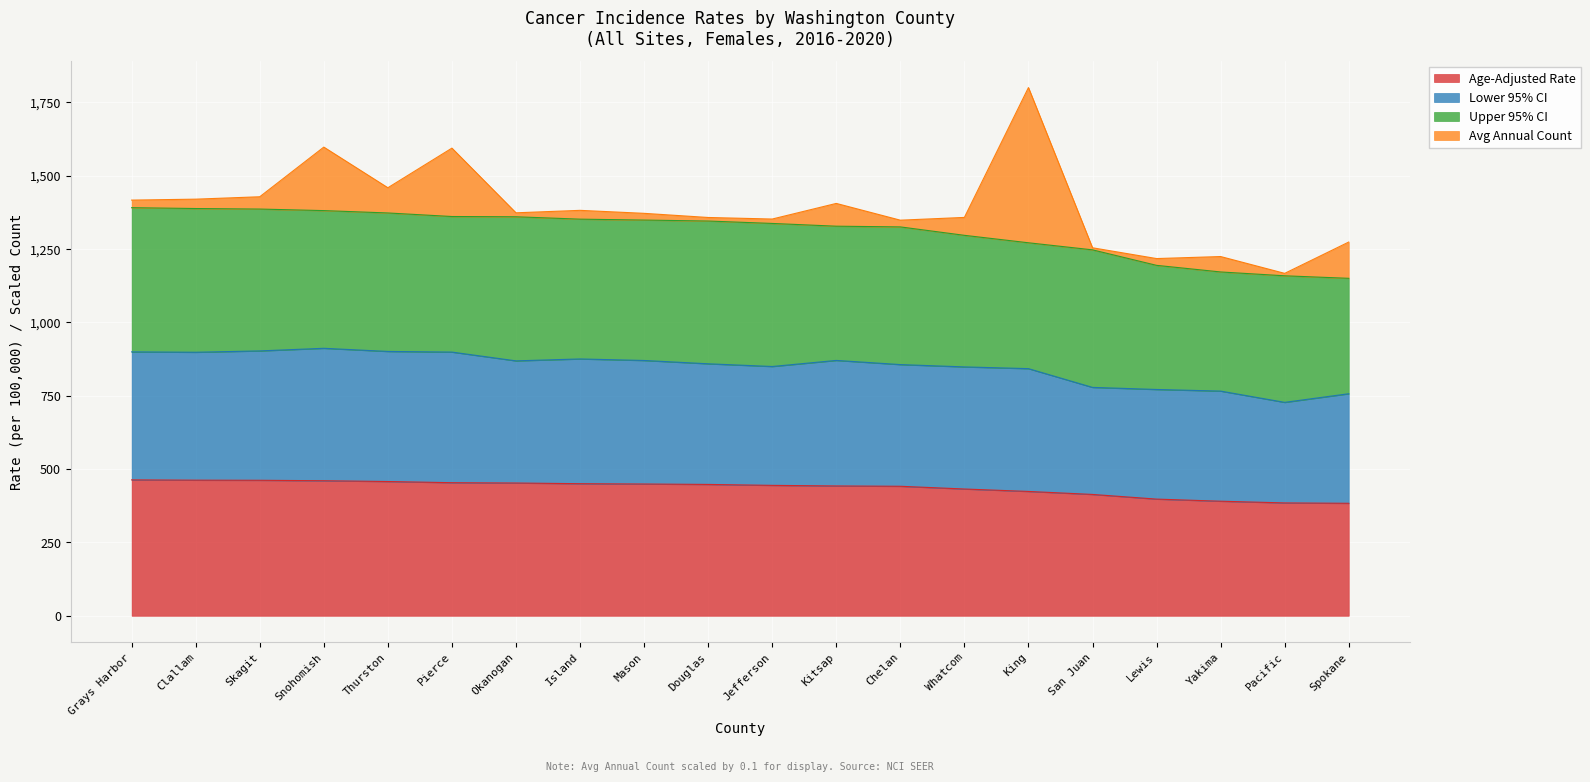

True or false: Lower 95% CI has more than 0 interior local peaks.

True